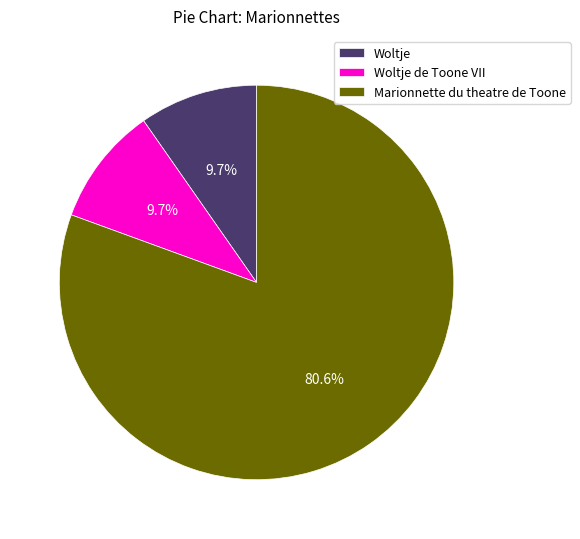

How many slices are in this pie chart?

3